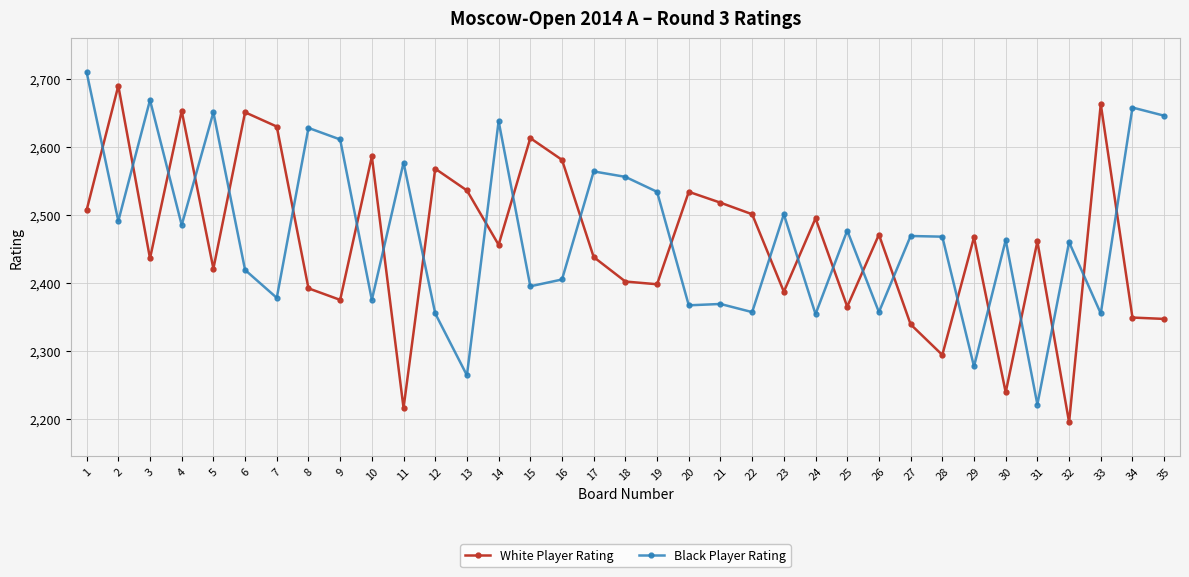

How many times do Black Player Rating and White Player Rating cross each other?

24